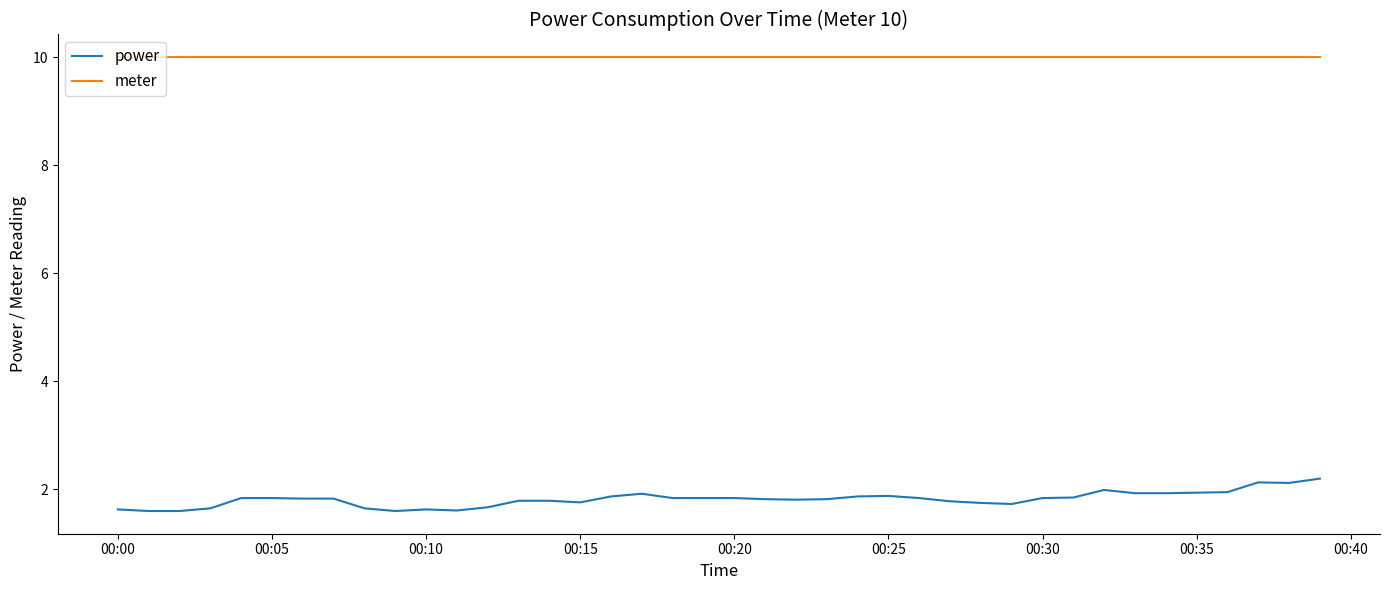

What are all the series names shown in the legend?

power, meter